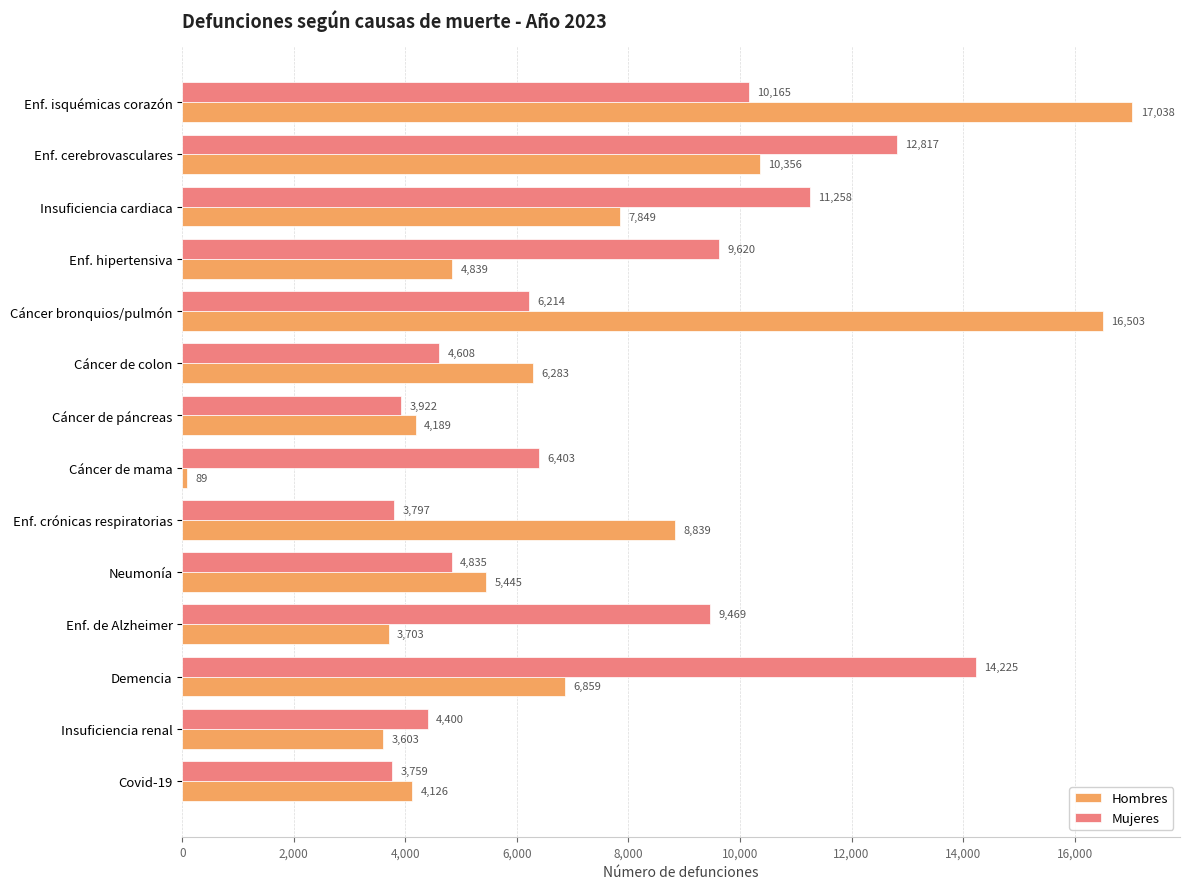

Which series has the largest range (max minus min)?

Hombres